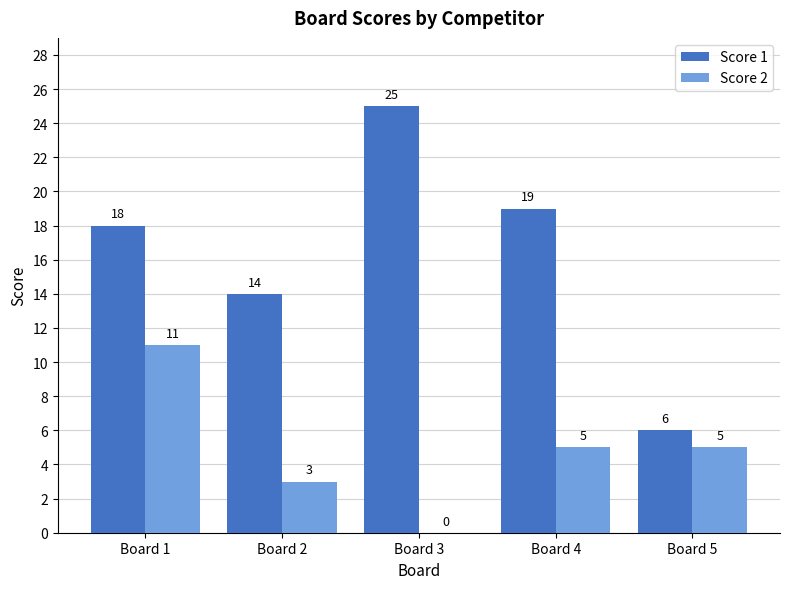

Reading right to left, list all the values displayed in this chart.

Score 1: 6	19	25	14	18
Score 2: 5	5	0	3	11